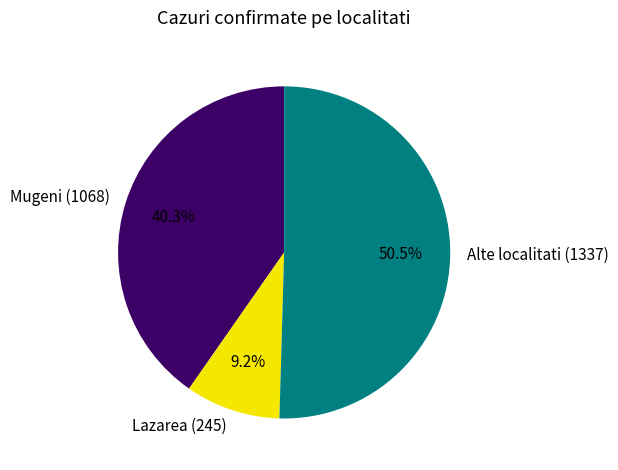

What portion of the pie excludes Mugeni?

59.7%